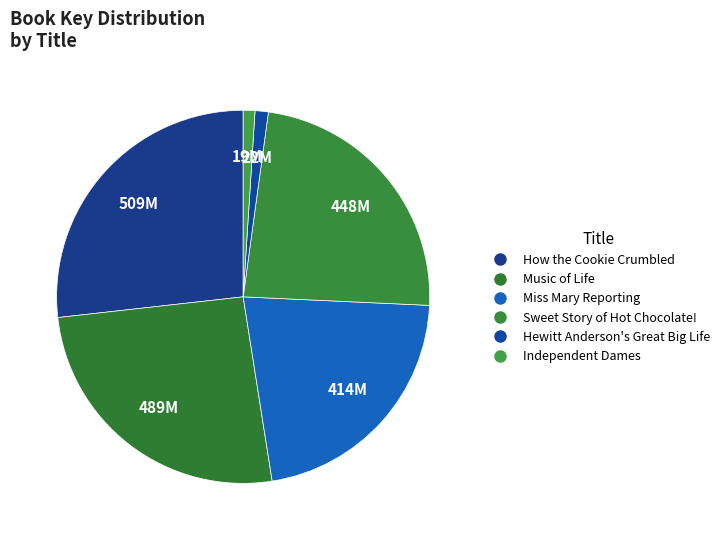

The Miss Mary Reporting slice represents 22% of the pie. True or false?

True